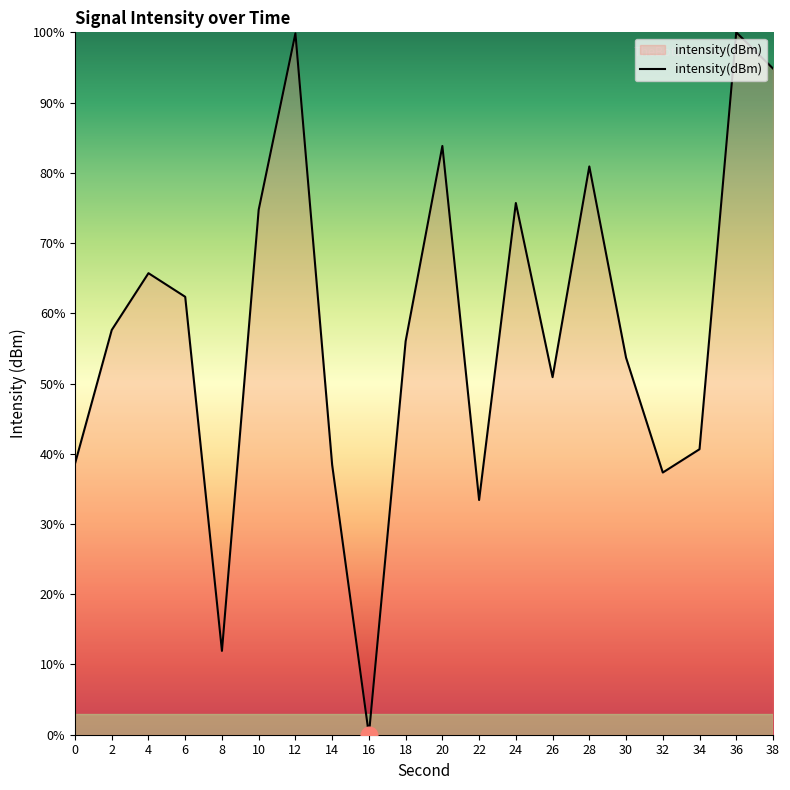

How many lines are shown in the chart?

1